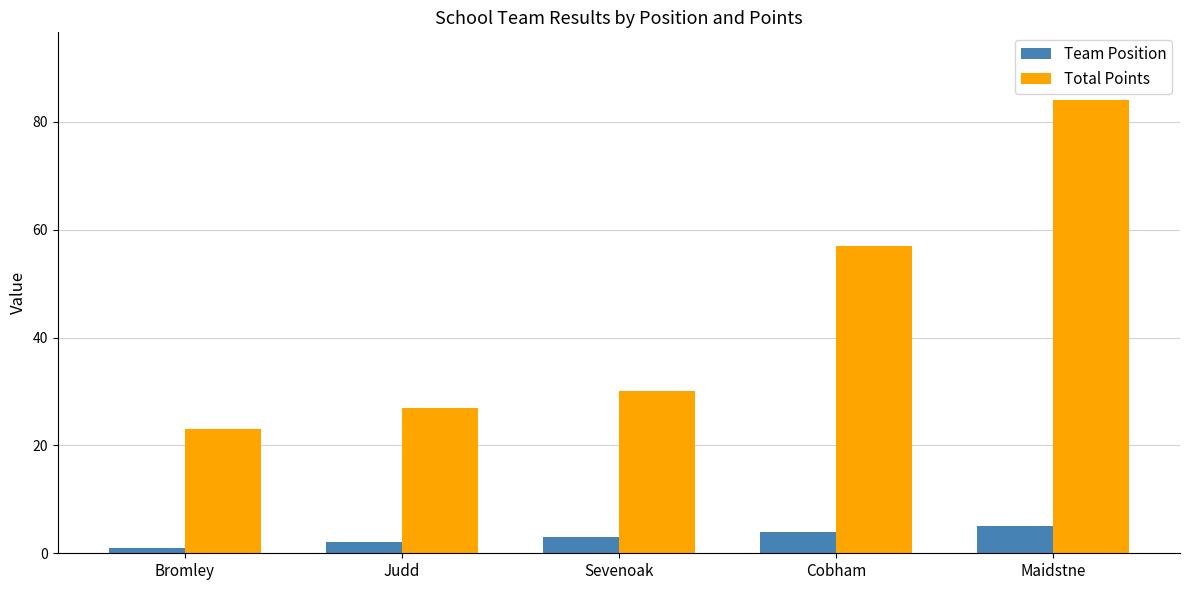

Reading left to right, list all the values displayed in this chart.

Team Position: 1	2	3	4	5
Total Points: 23	27	30	57	84